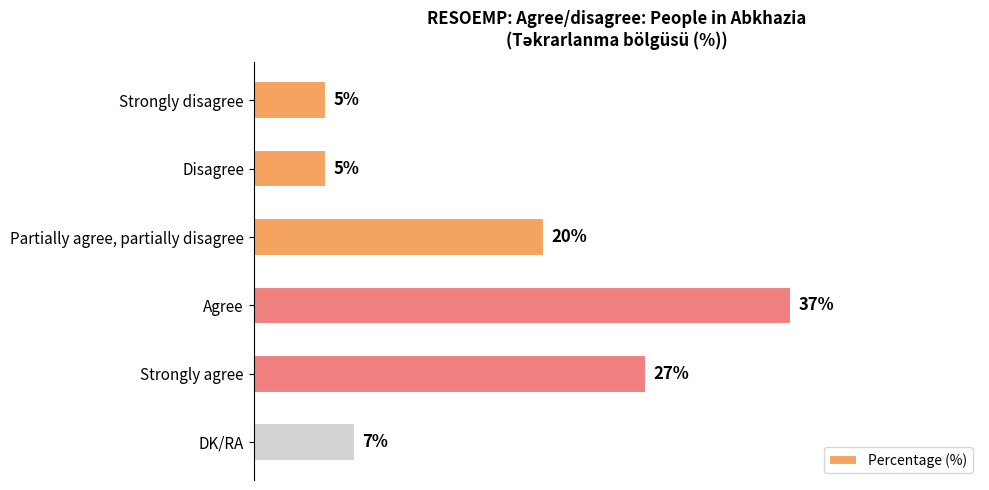

Which has a higher value, Agree or Strongly agree?

Agree